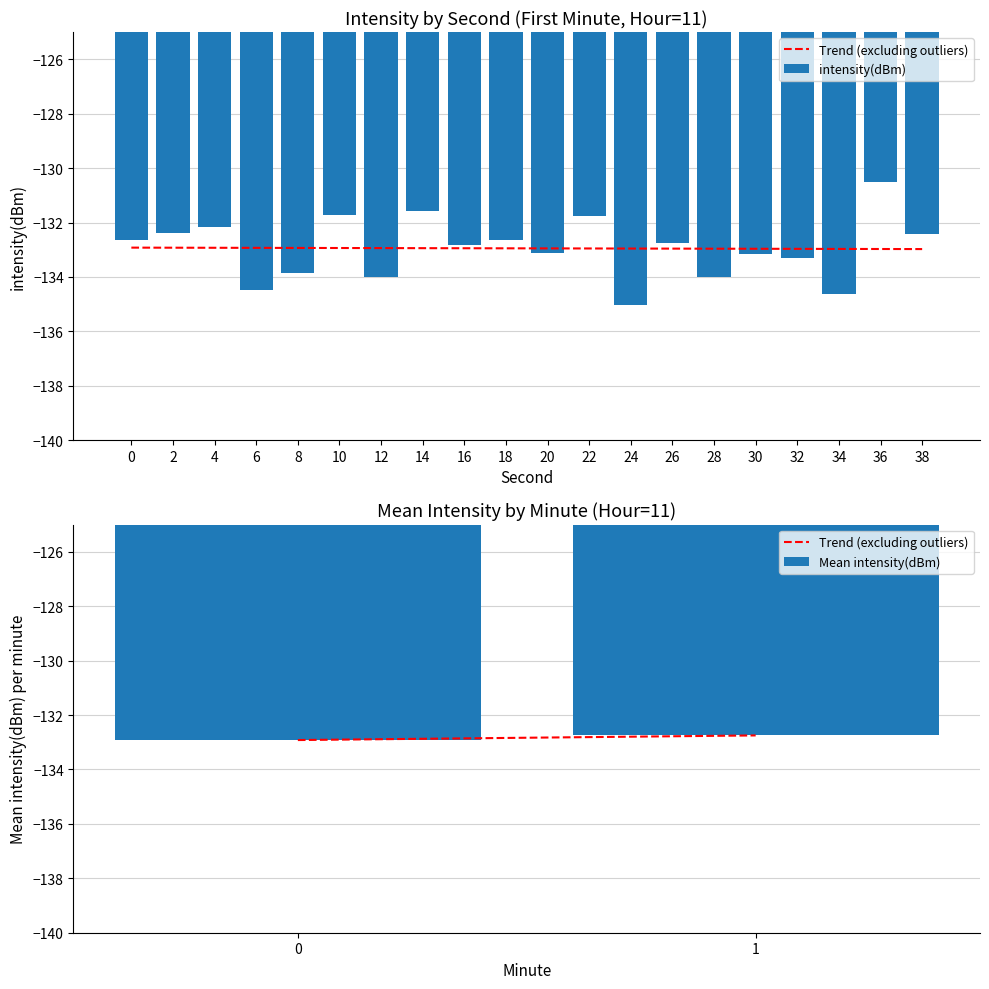

How many bars are there in total?

20